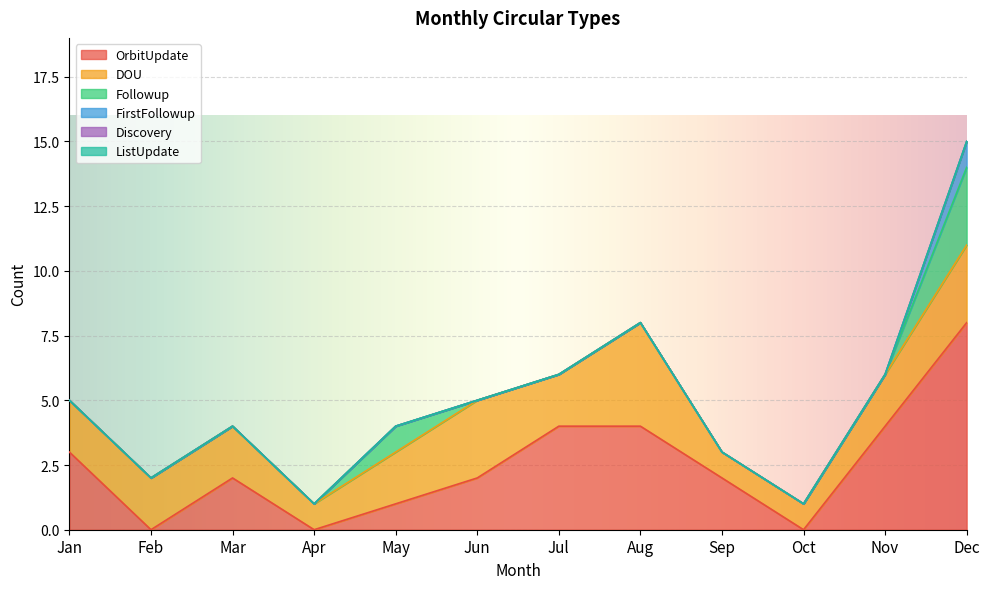

What is the maximum value shown in the chart?

8